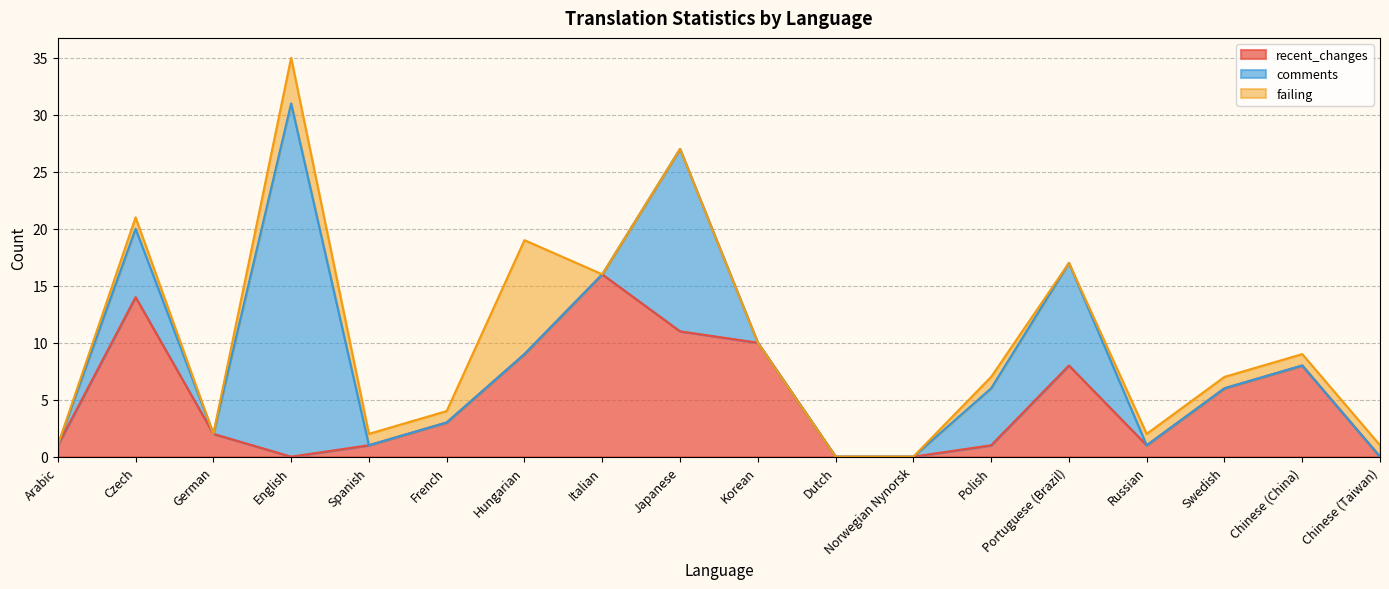

At which label is failing closest to 5?

English